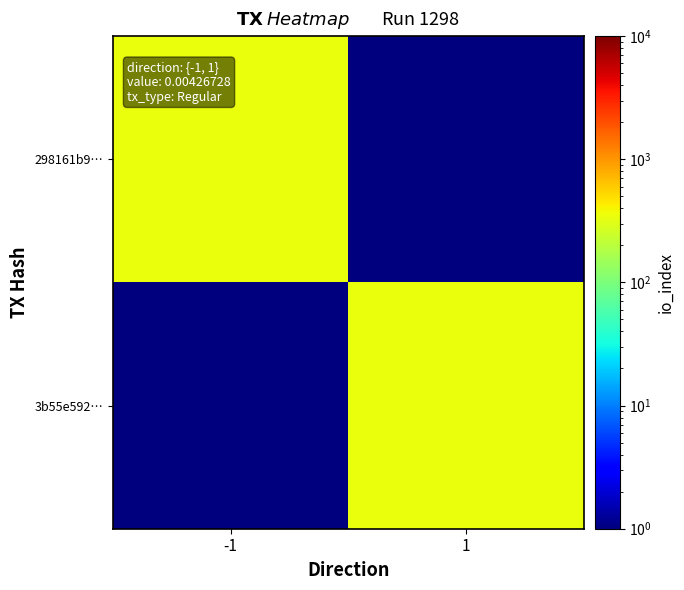

What is the greatest value displayed?

351.0